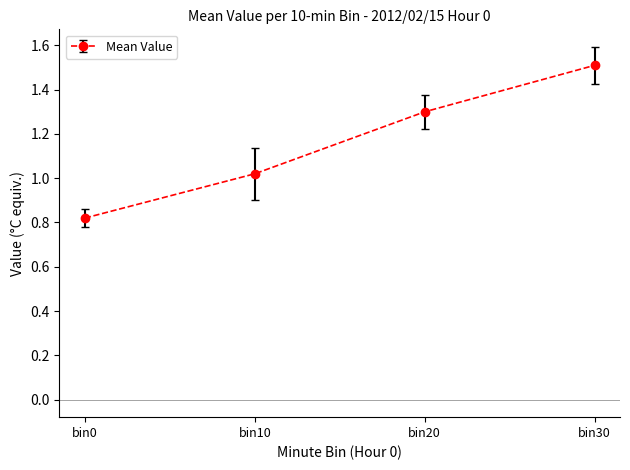

What is the value of the 3rd point from the left?

1.3